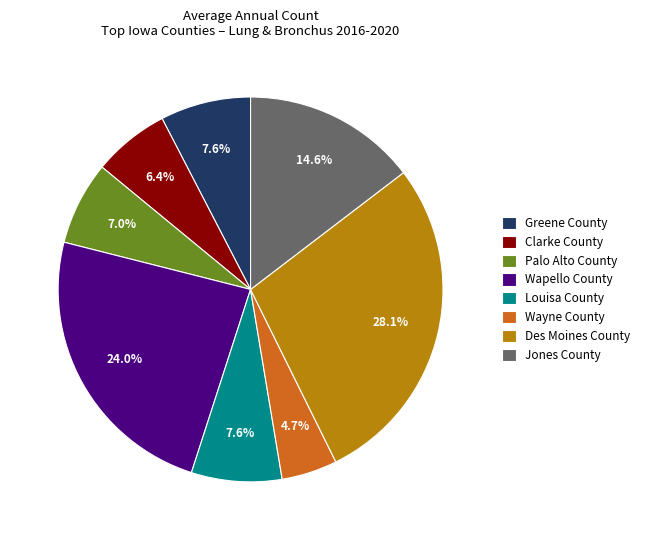

How much of the chart is everything except Palo Alto County?

93.0%